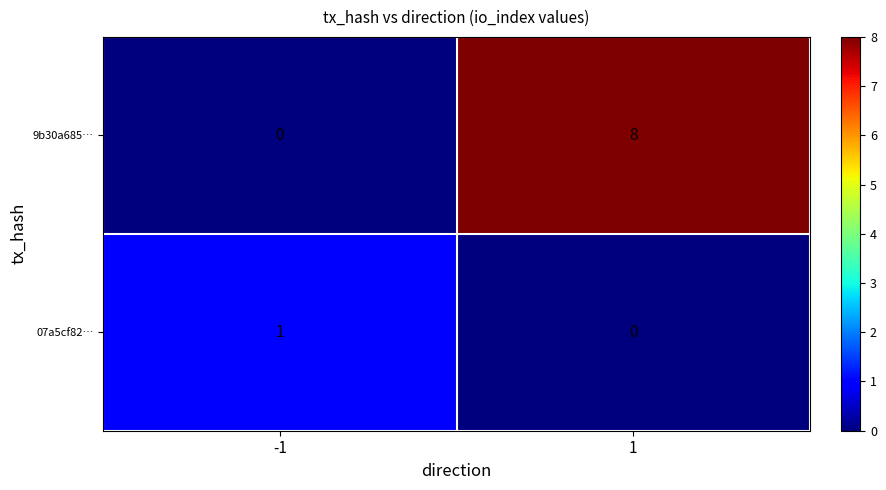

What is the average value of the 9b30a685… series?

4